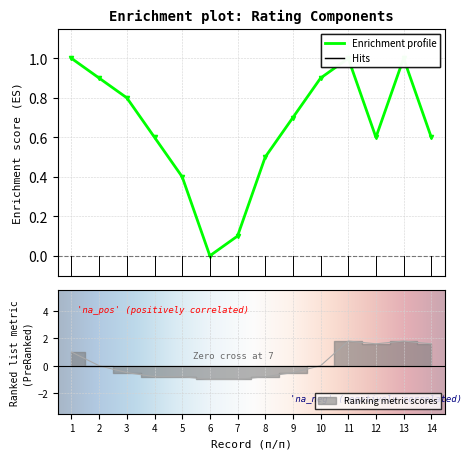

Between 13 and 7, which is larger?

13